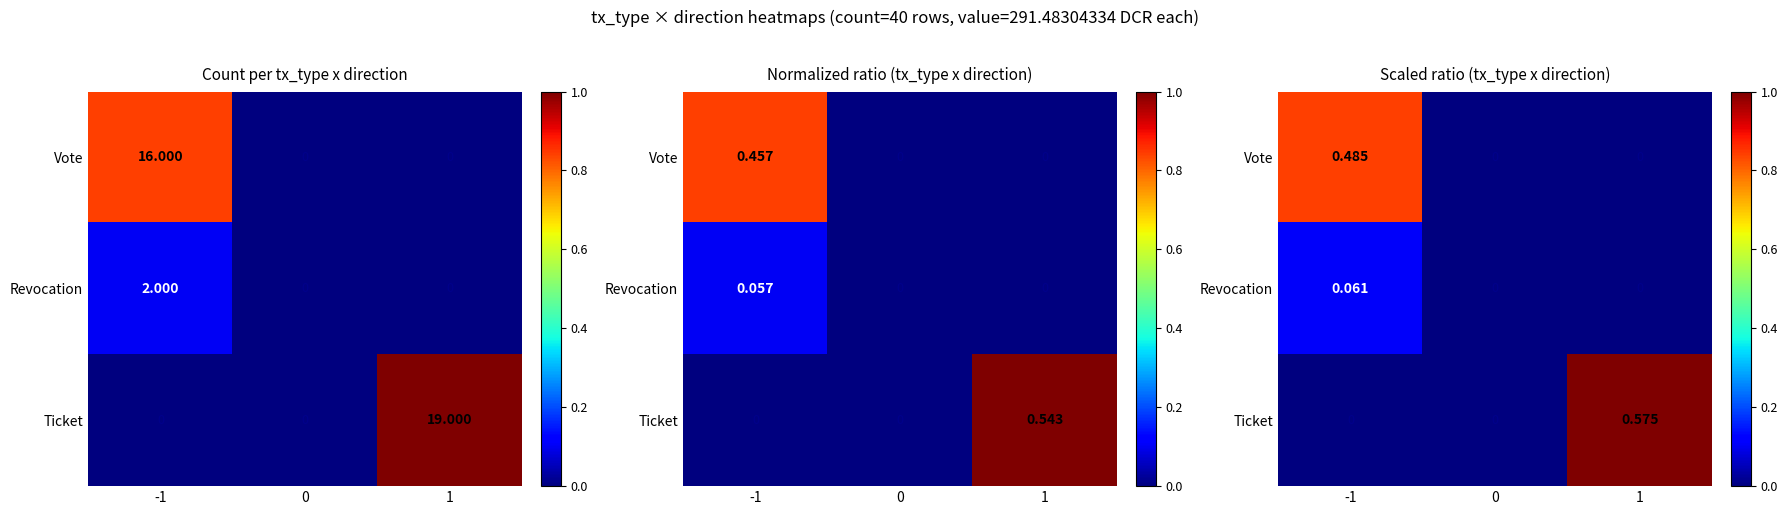

The Revocation series shows 0.2 at -1. True or false?

False